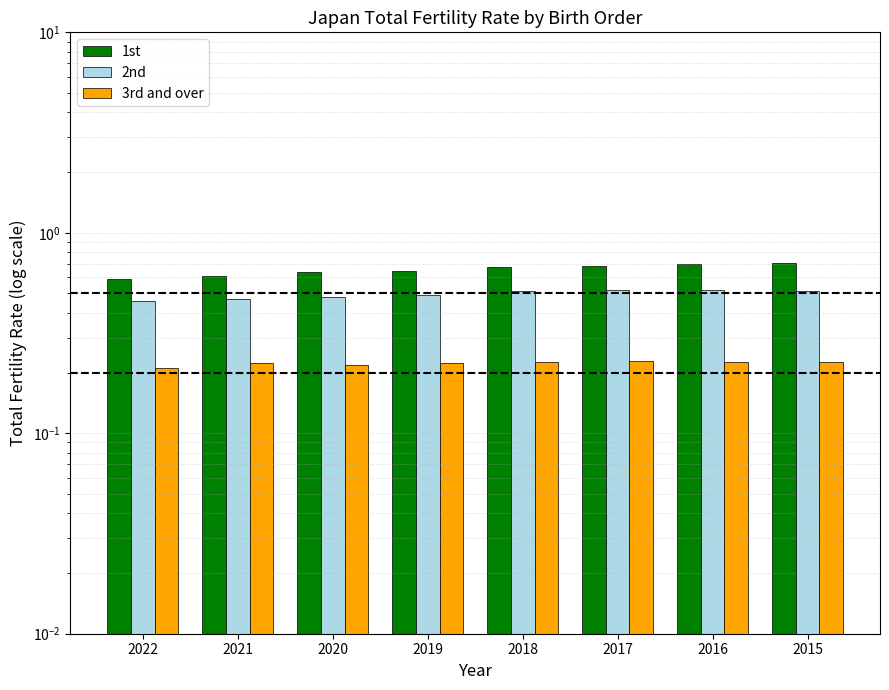

At which category does the chart reach its minimum across all series?

2022